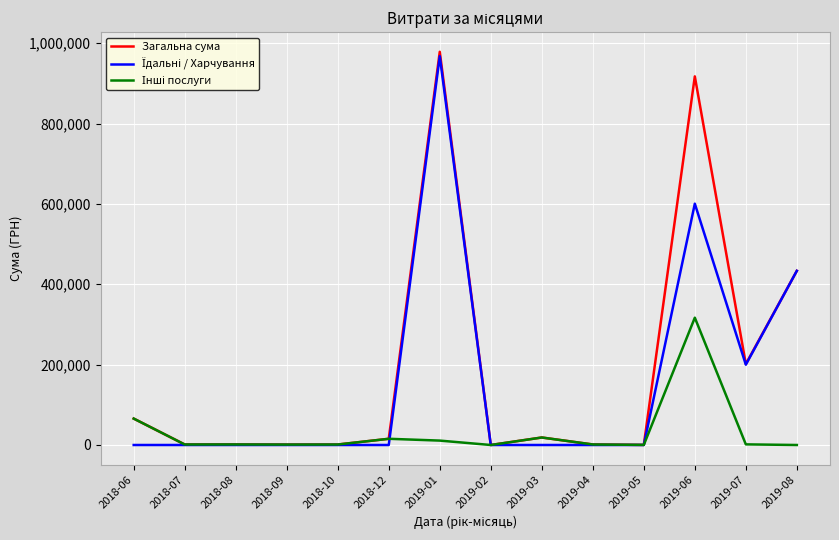

What is the difference between the highest and lowest values at 2019-08?

433414.4